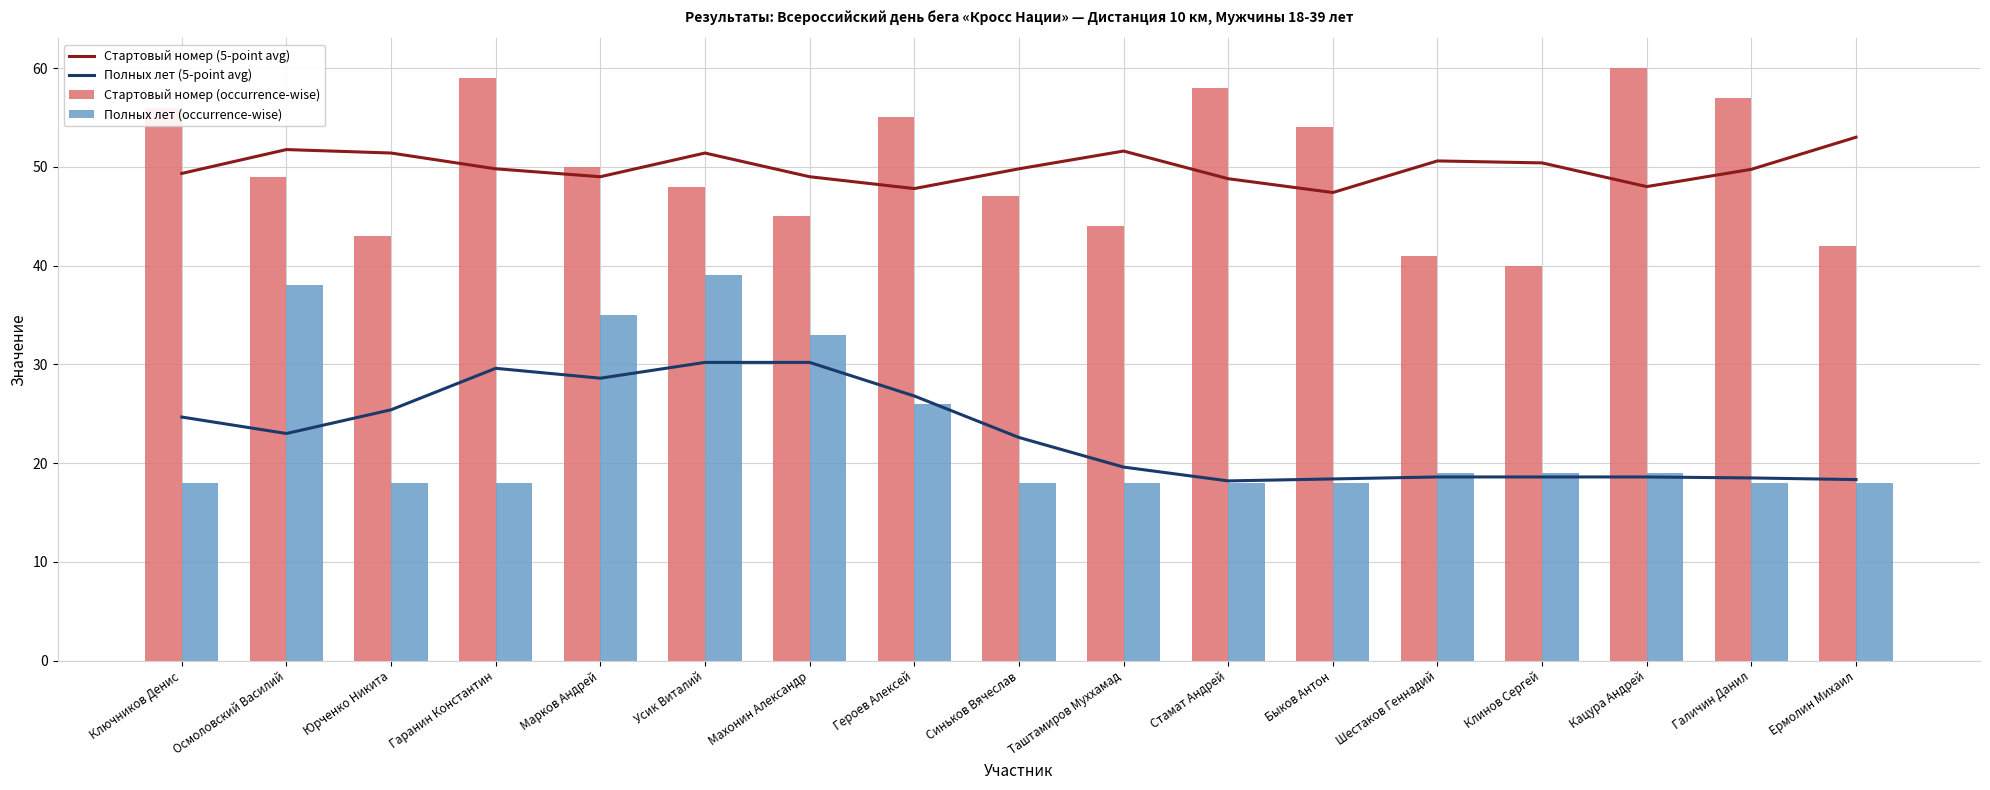

What is the difference between the highest and lowest values at Галичин Данил?

39.0